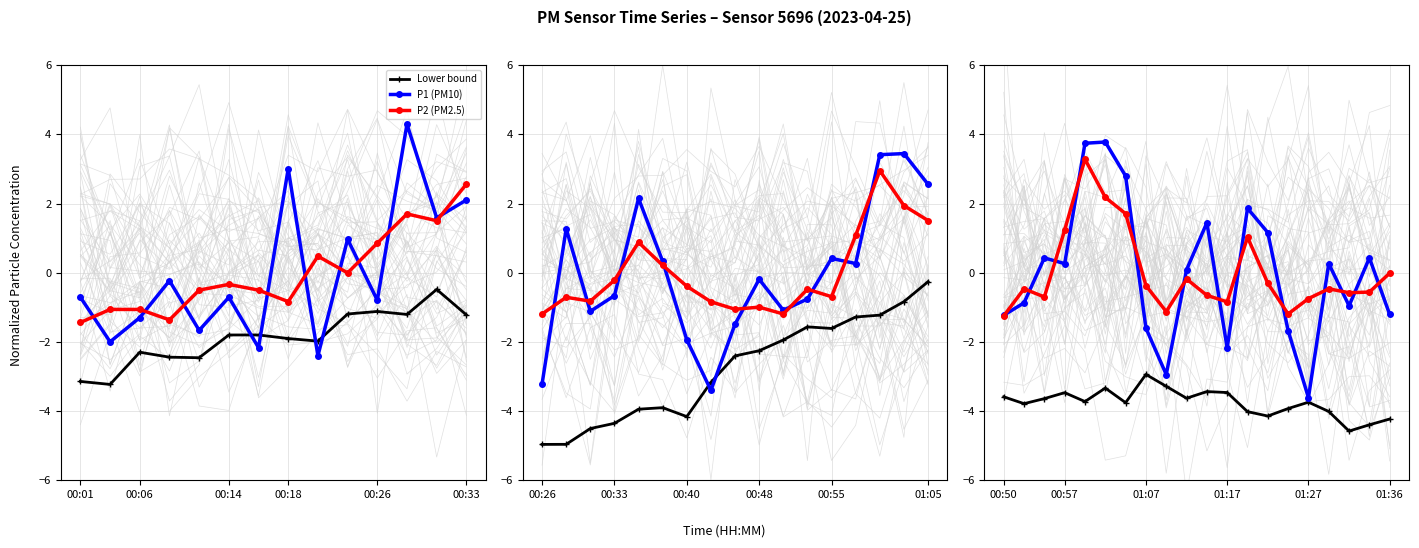

What position from the left is 01:36?

20